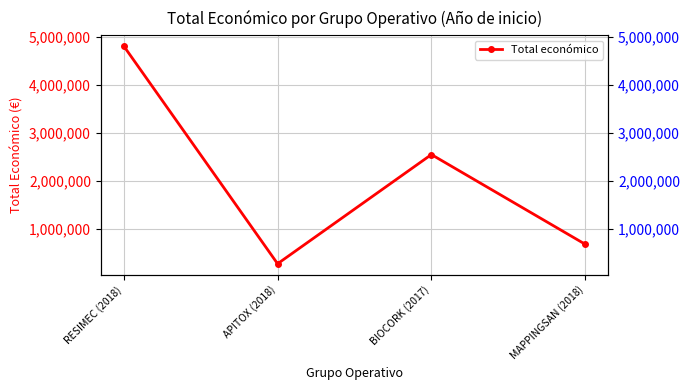

List the labels in order of value, largest first.

RESIMEC (2018), BIOCORK (2017), MAPPINGSAN (2018), APITOX (2018)